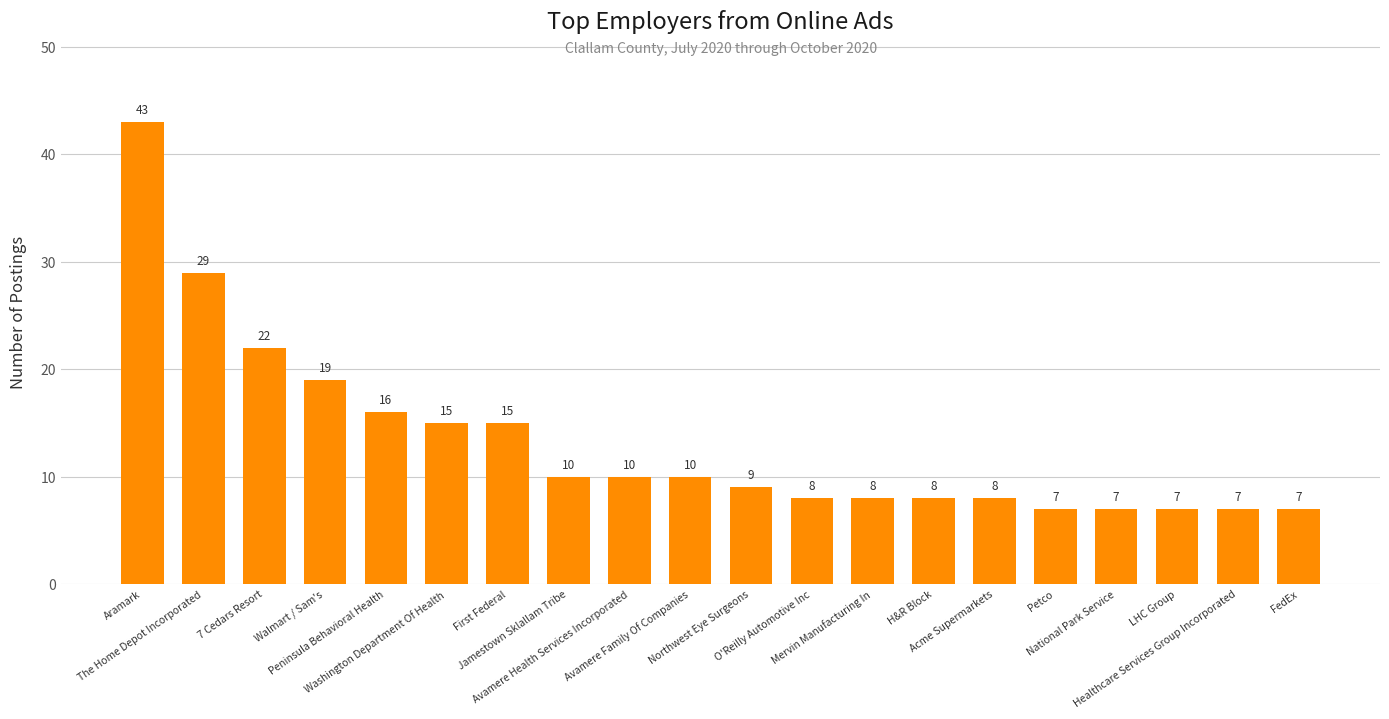

Are the bars horizontal?

No